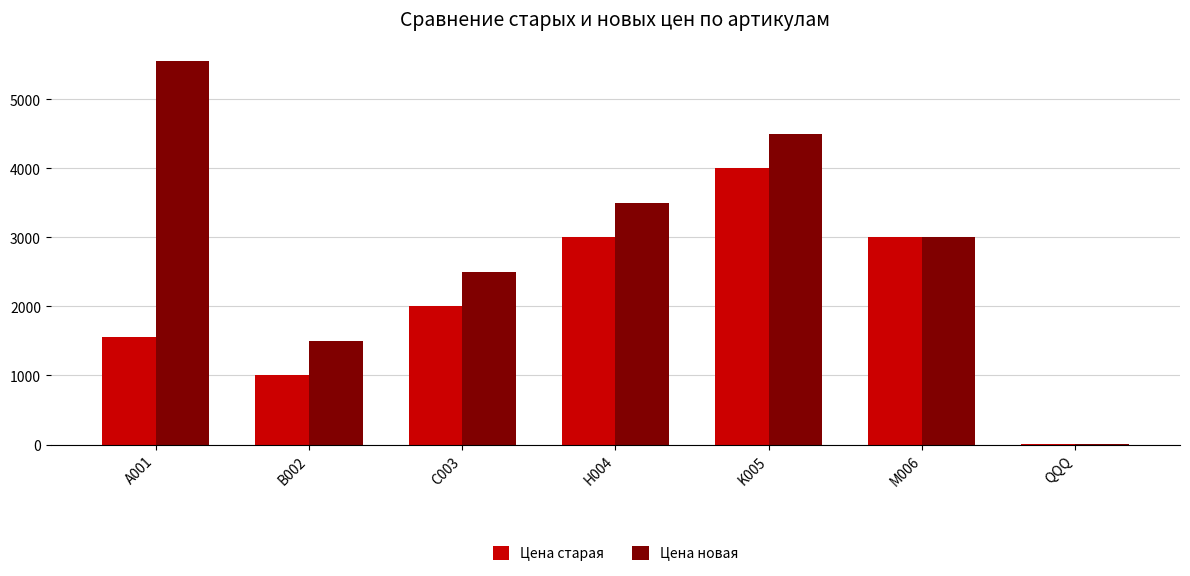

Where is Цена новая nearest to the value 2778?

M006